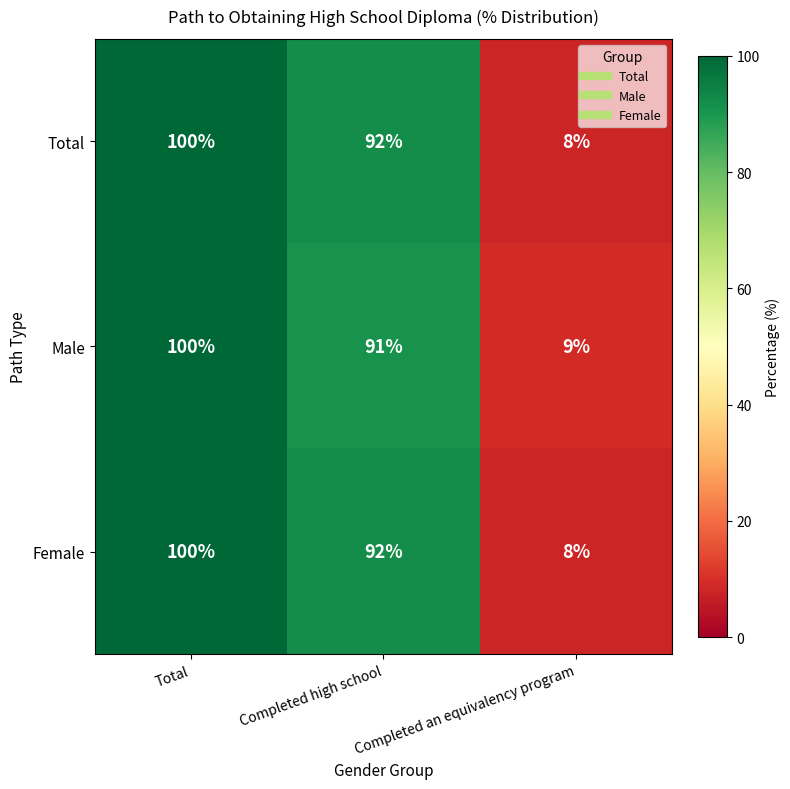

At which label does Female reach its minimum?

Completed an equivalency program